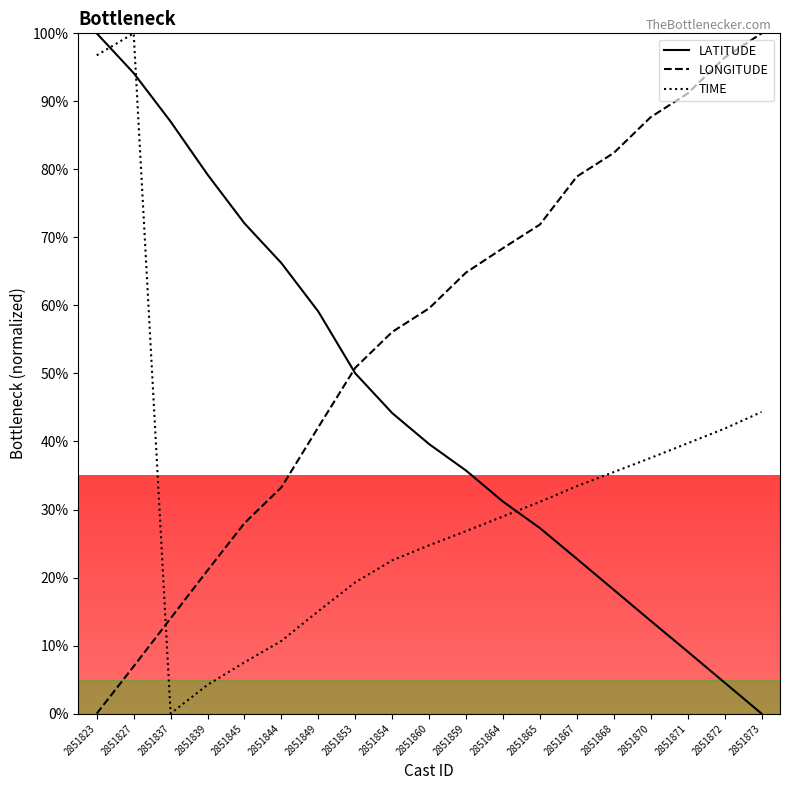

True or false: LATITUDE and TIME intersect in this chart.

True